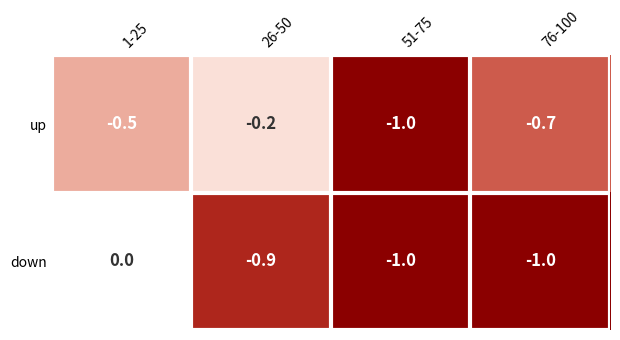

What is the difference between the highest and lowest values at 1-25?

0.5